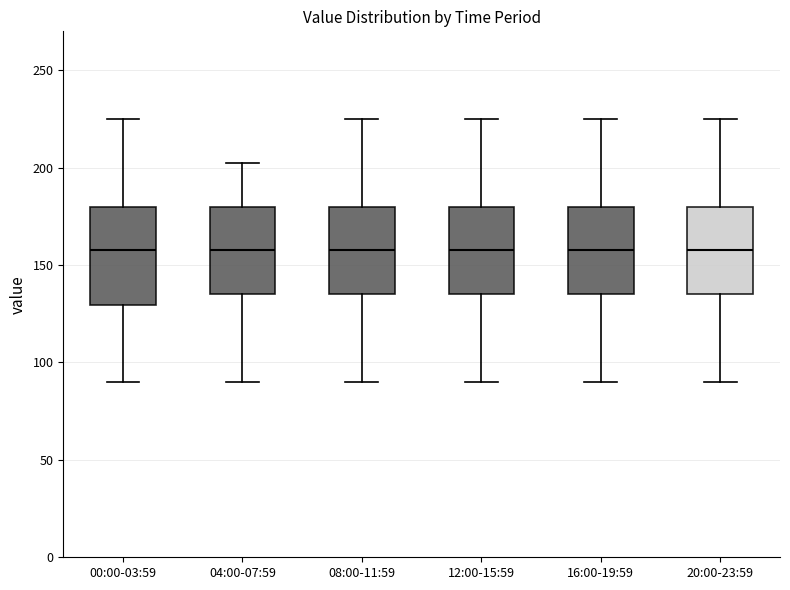

Reading left to right, read every box against the y-axis: the position of its median line, the range the box covers, and the ends of its whiskers. The values are not printed on the chart, so give them approximately, as read against the axis.

00:00-03:59: median 160, box 130 to 180, whiskers 90 to 225
04:00-07:59: median 160, box 135 to 180, whiskers 90 to 205
08:00-11:59: median 160, box 135 to 180, whiskers 90 to 225
12:00-15:59: median 160, box 135 to 180, whiskers 90 to 225
16:00-19:59: median 160, box 135 to 180, whiskers 90 to 225
20:00-23:59: median 160, box 135 to 180, whiskers 90 to 225